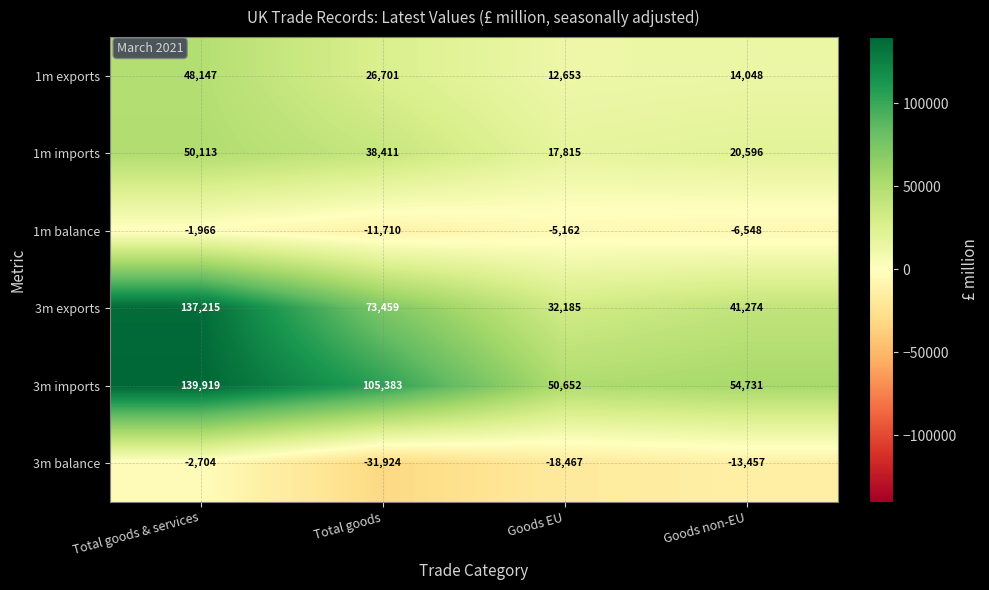

At which category is the sum across all series the highest?

Total goods & services